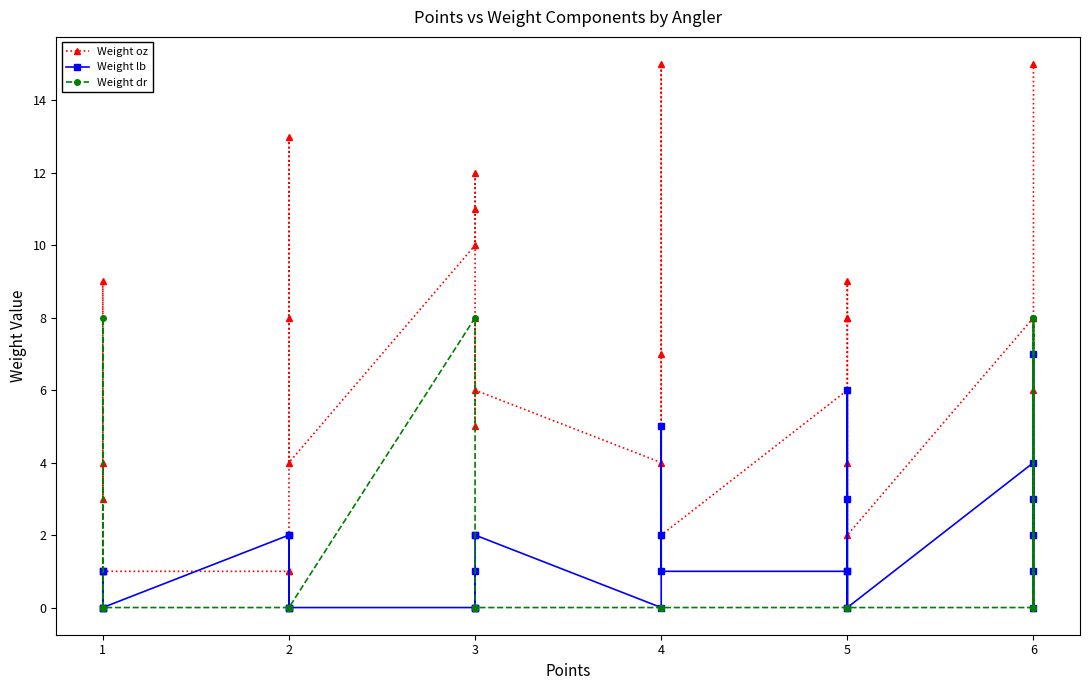

How many interior local valleys does the Weight oz series have?

7